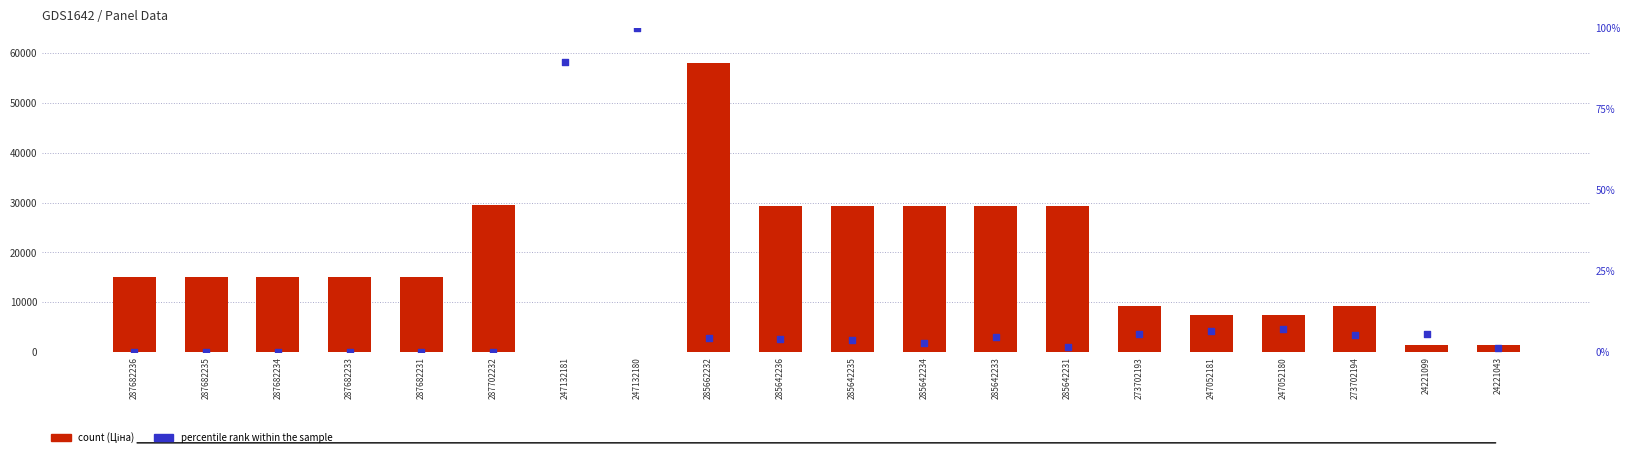

What is the total value across all series at 273702194?

9326.6